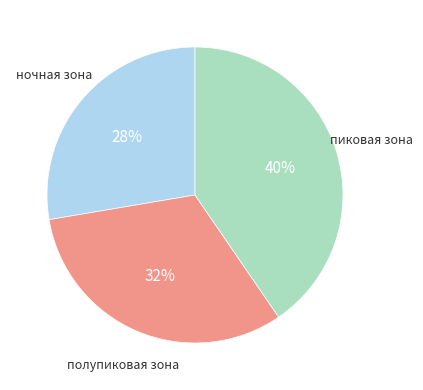

Is there a majority slice in this chart?

No